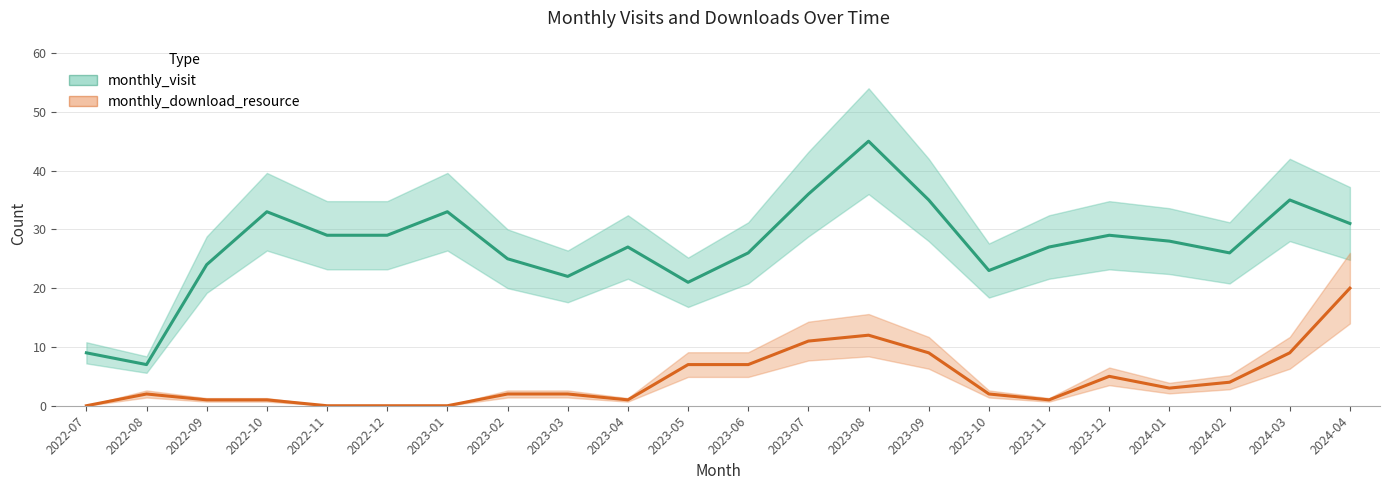

How many categories are shown in the chart?

22